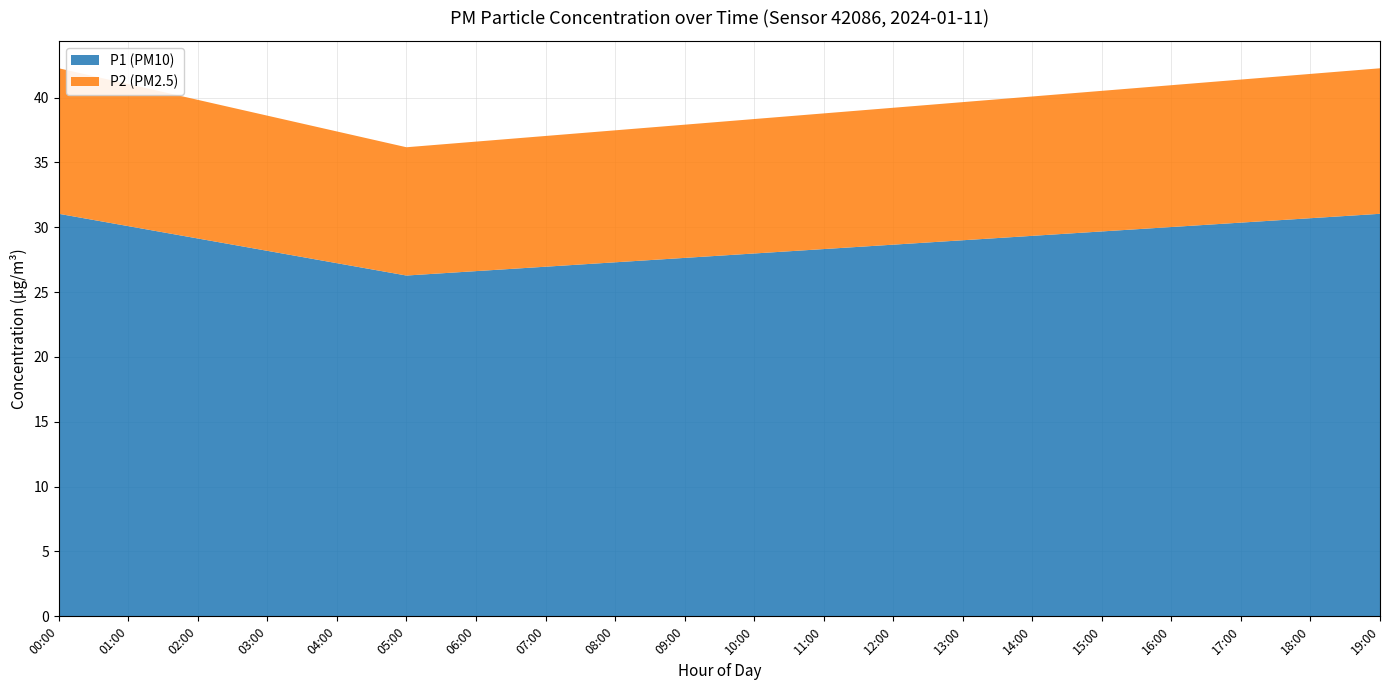

What is the total value across all series at 16:00?

41.0